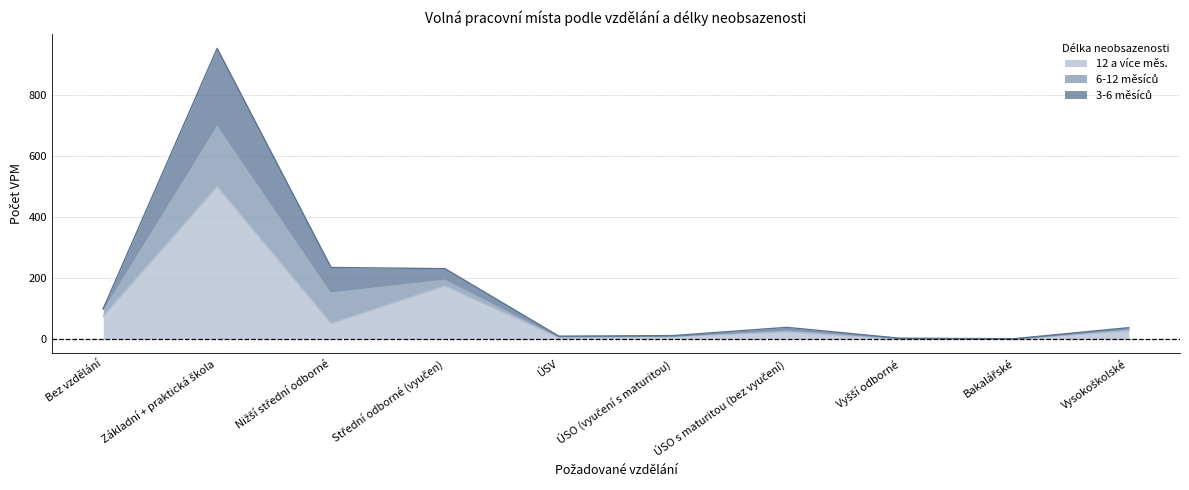

True or false: 12 a více měs. has more than 1 points higher than both neighbors.

True